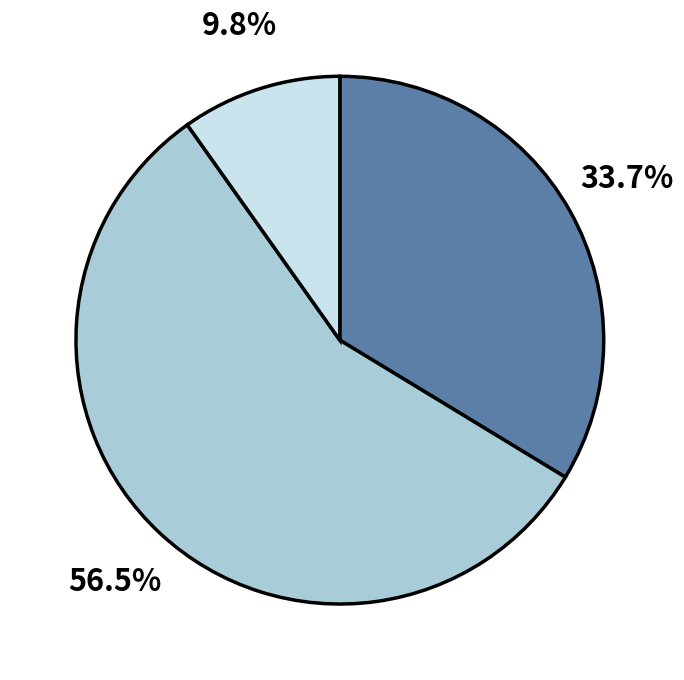

Is there any slice that represents more than half of the pie?

Yes